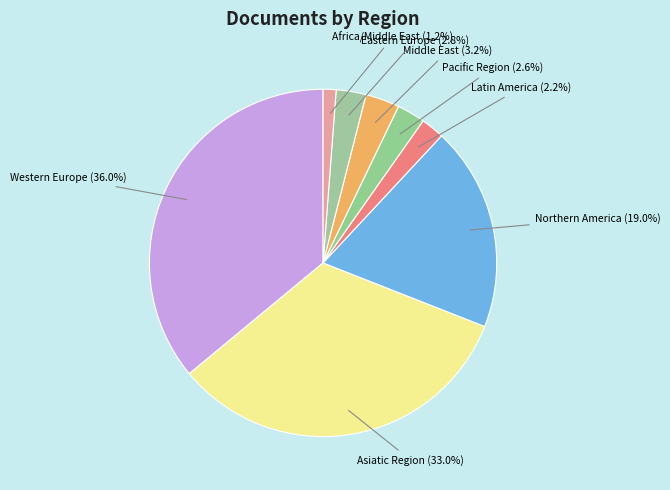

How many slices are in this pie chart?

8